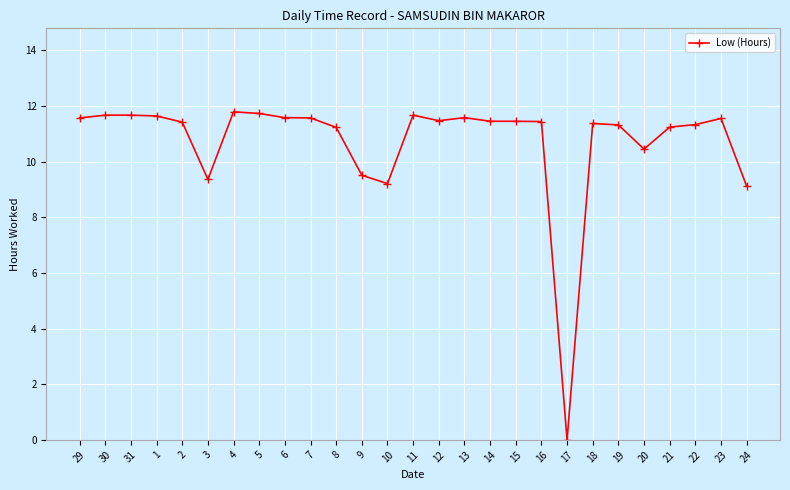

What position from the right is 23?

2